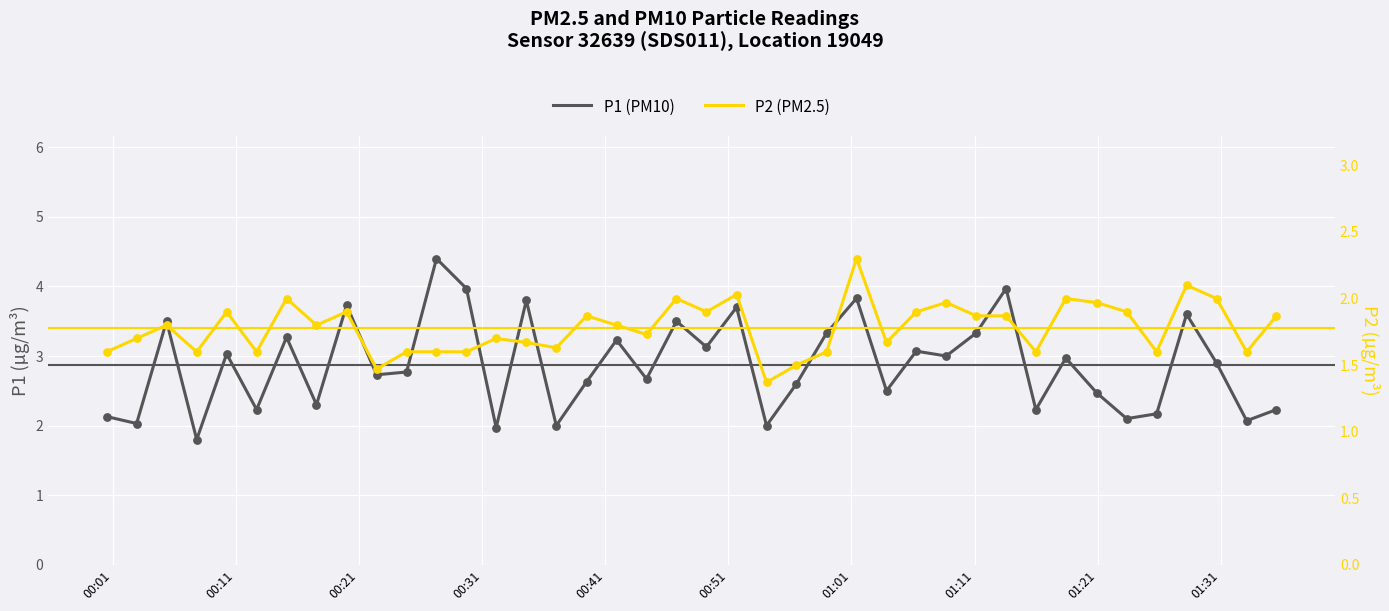

Which series reaches the maximum Y coordinate?

P1 (PM10)